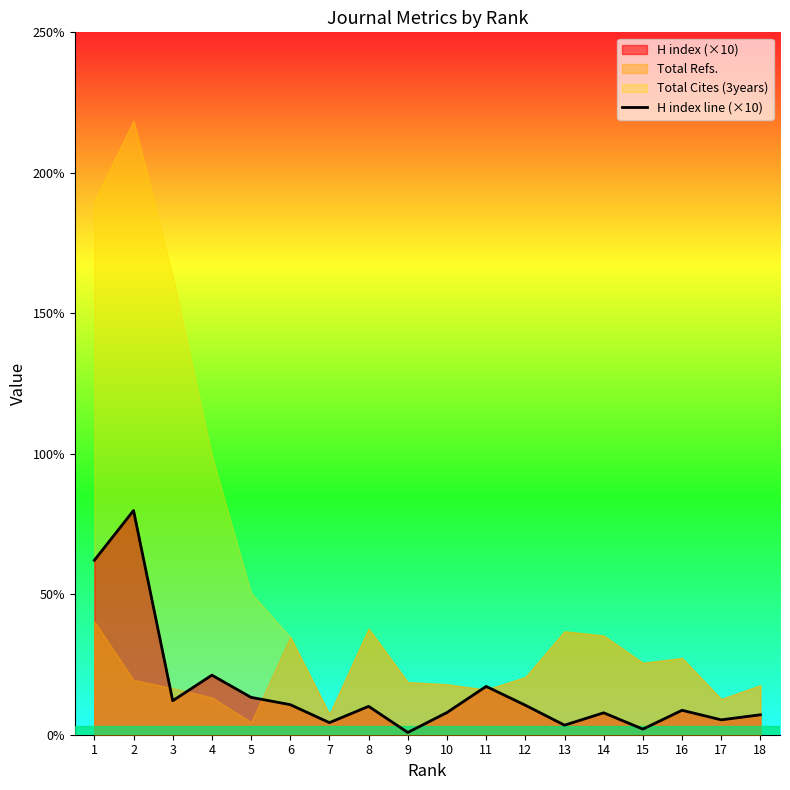

At which label does the data first exceed 1010?

1